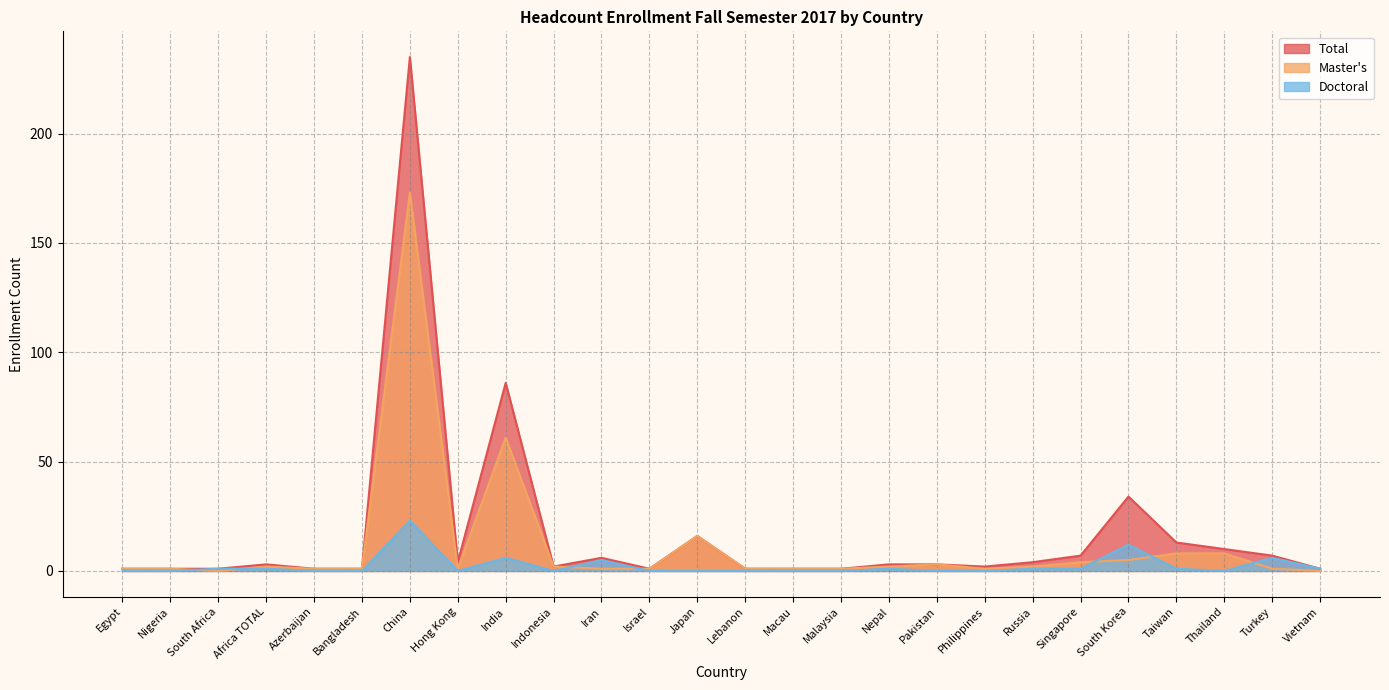

Reading left to right, what are all the values shown in this chart?

Total: 1	1	1	3	1	1	235	4	86	2	6	1	16	1	1	1	3	3	2	4	7	34	13	10	7	1
Master's: 1	1	0	2	1	1	173	1	61	2	1	1	16	1	1	1	2	3	1	2	4	5	8	8	1	0
Doctoral: 0	0	1	1	0	0	23	0	6	0	5	0	0	0	0	0	1	0	0	1	1	12	1	0	6	1